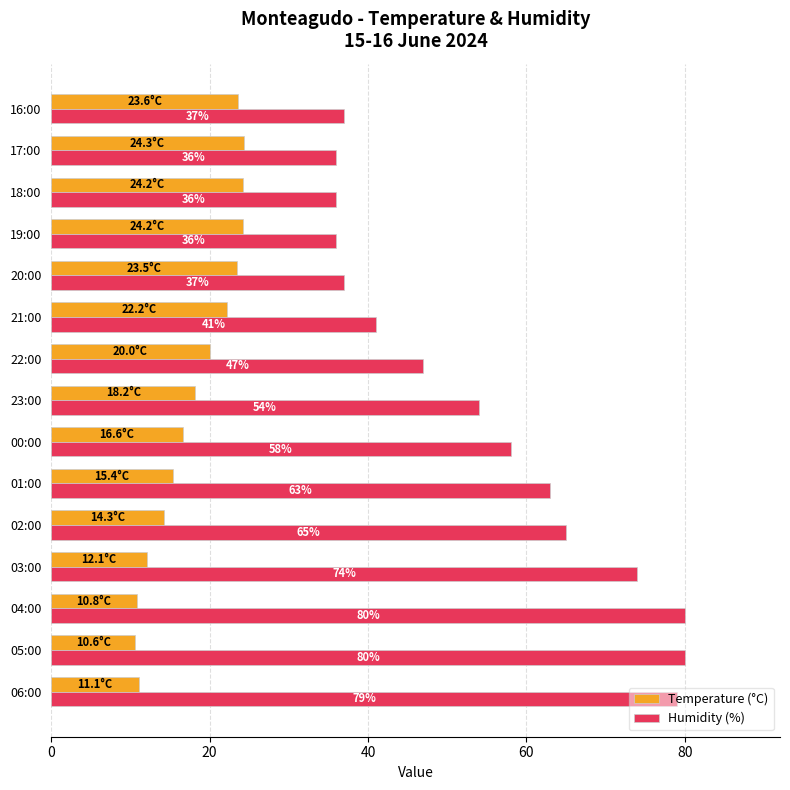

What is the average value of the Temperature (°C) series?

18.1